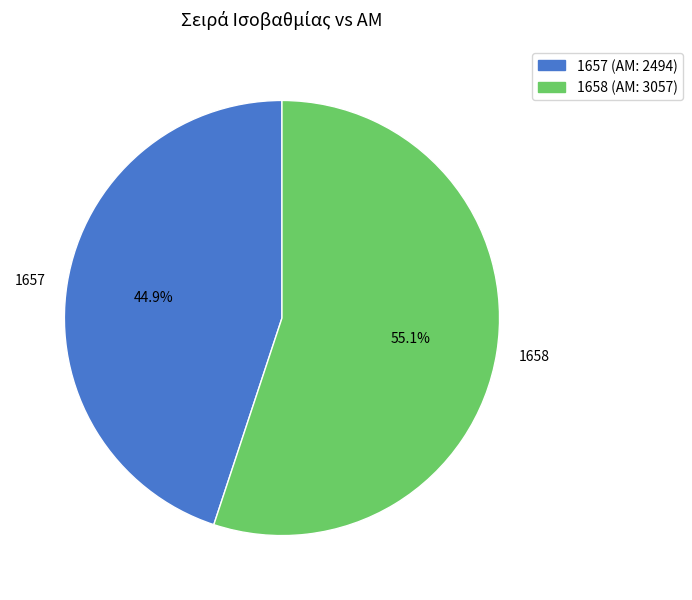

To the nearest percent, what is the difference between the 1657 and 1658 slice percentages?

10%